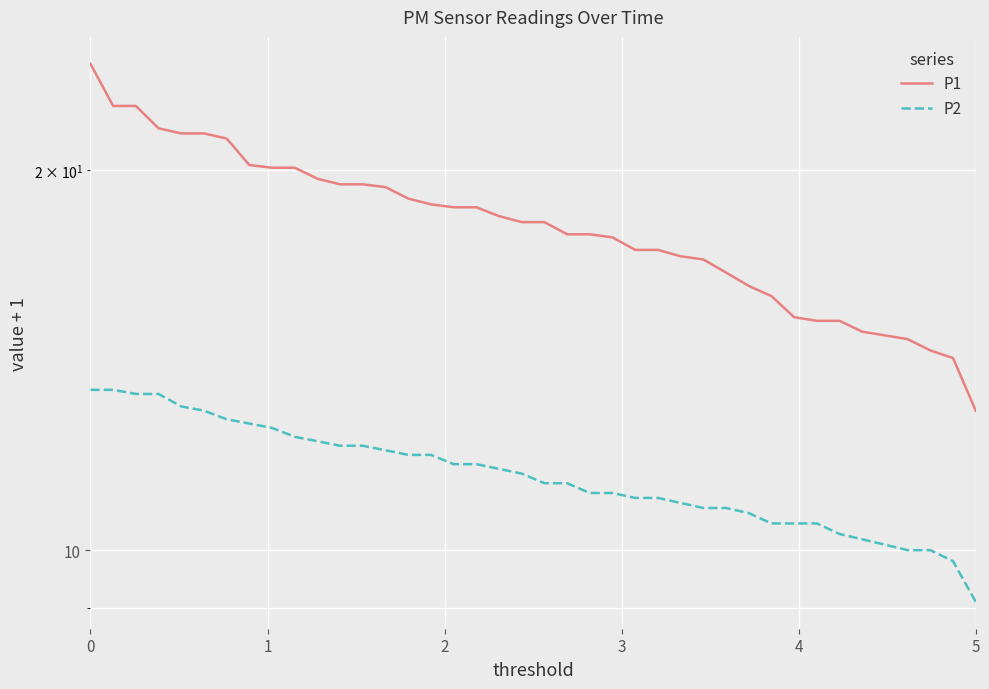

Does the chart display data point markers on the line(s)?

No